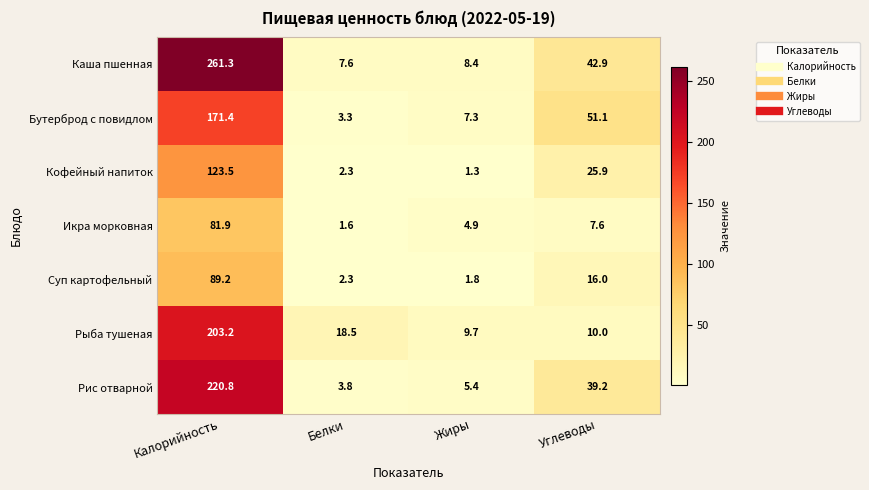

Which series changed the most between Жиры and Углеводы?

Бутерброд с повидлом